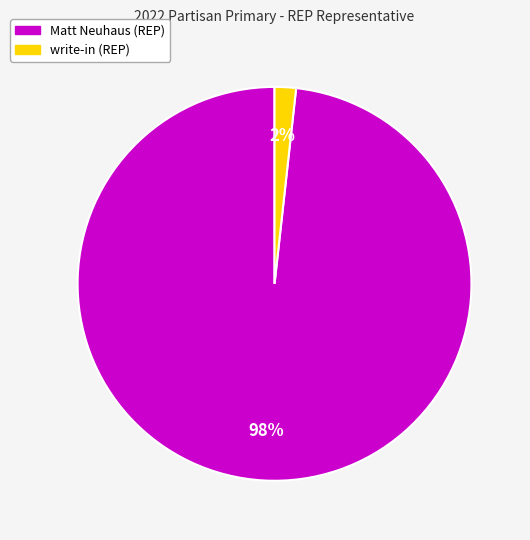

What is the largest slice in the pie chart?

Matt Neuhaus (REP)